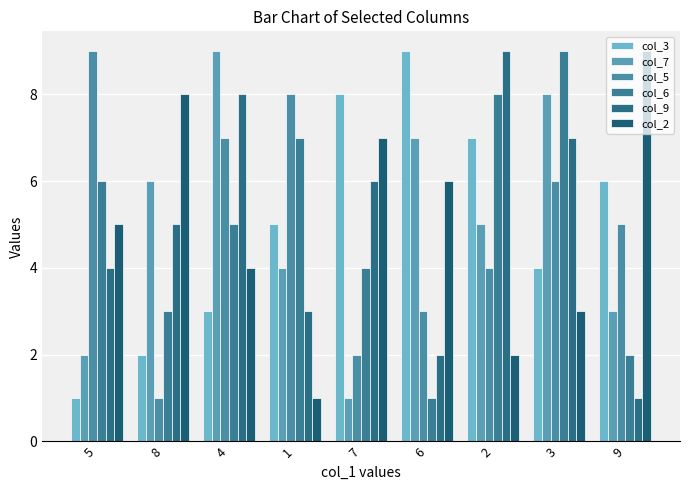

At which label does col_6 reach its minimum?

6